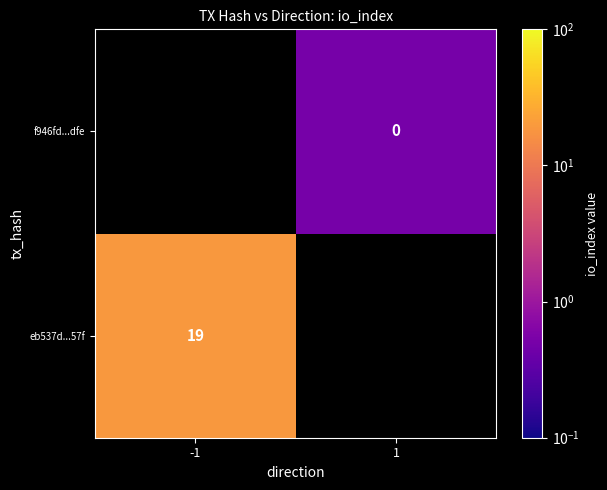

At how many categories does at least one series exceed 17?

1